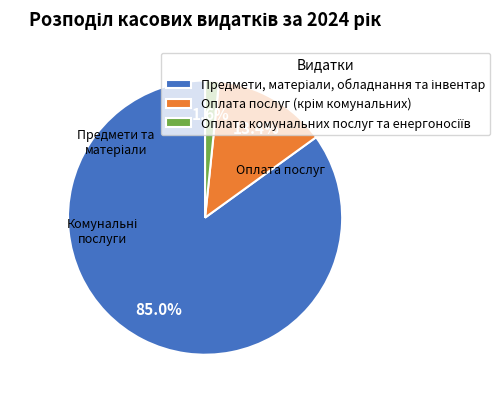

Does any single category account for the majority?

Yes